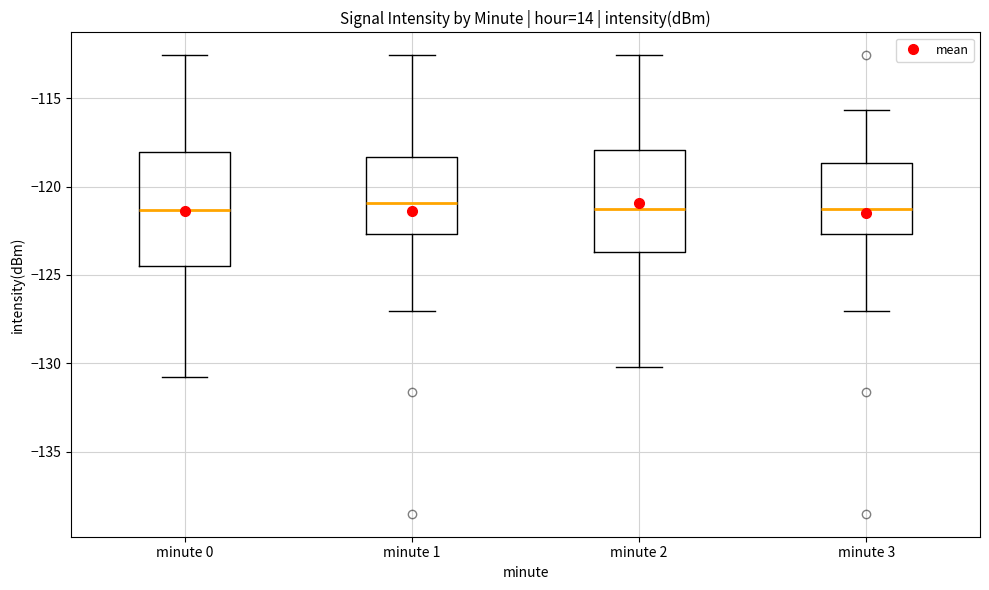

Where does the lower whisker of the box for minute 2 end on the y-axis? The values are not printed on the chart, so give them approximately, as read against the axis.

-130.0